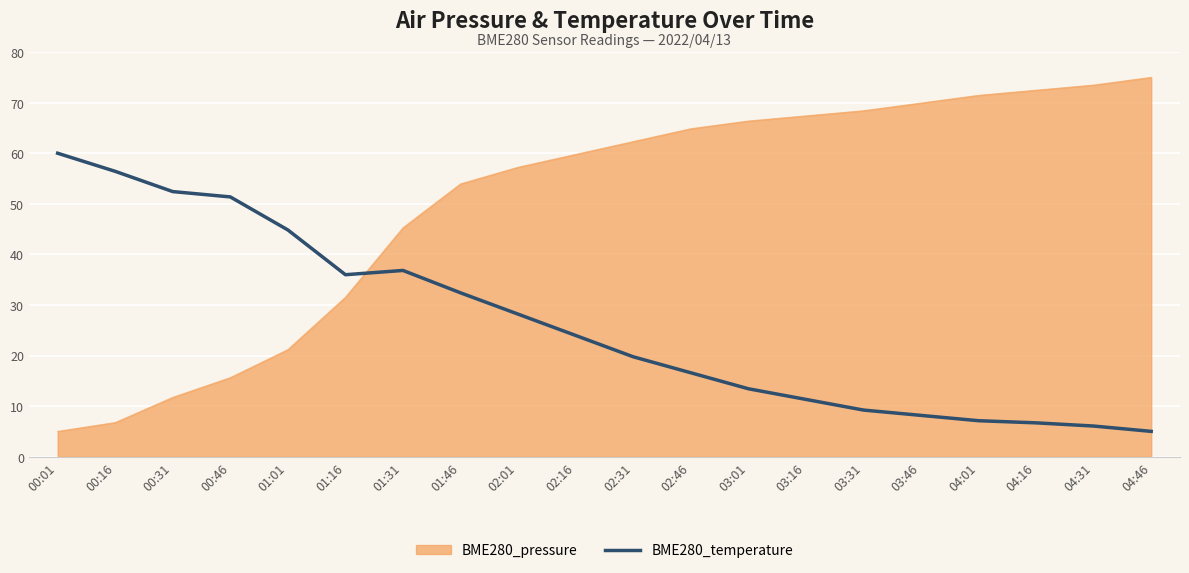

What is the smallest value displayed?

5.0